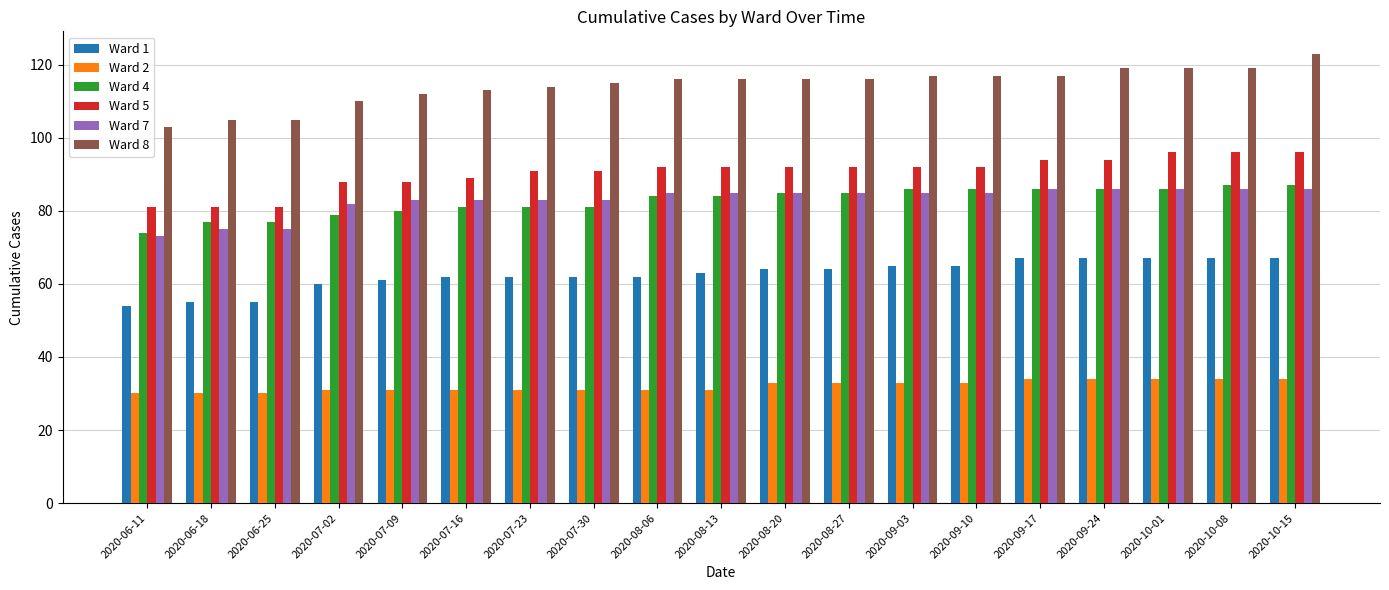

True or false: Ward 1 has a value of 55 at 2020-06-18.

True